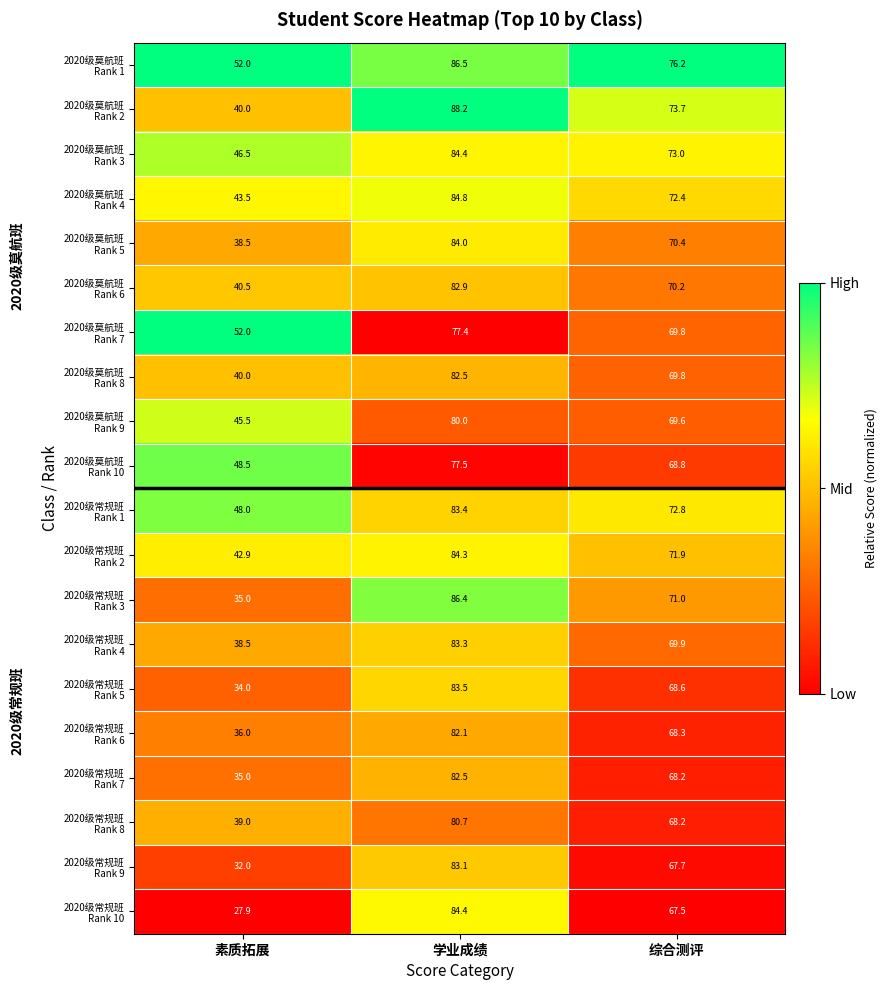

What is the spread (max minus min) of values at 综合测评?

8.7